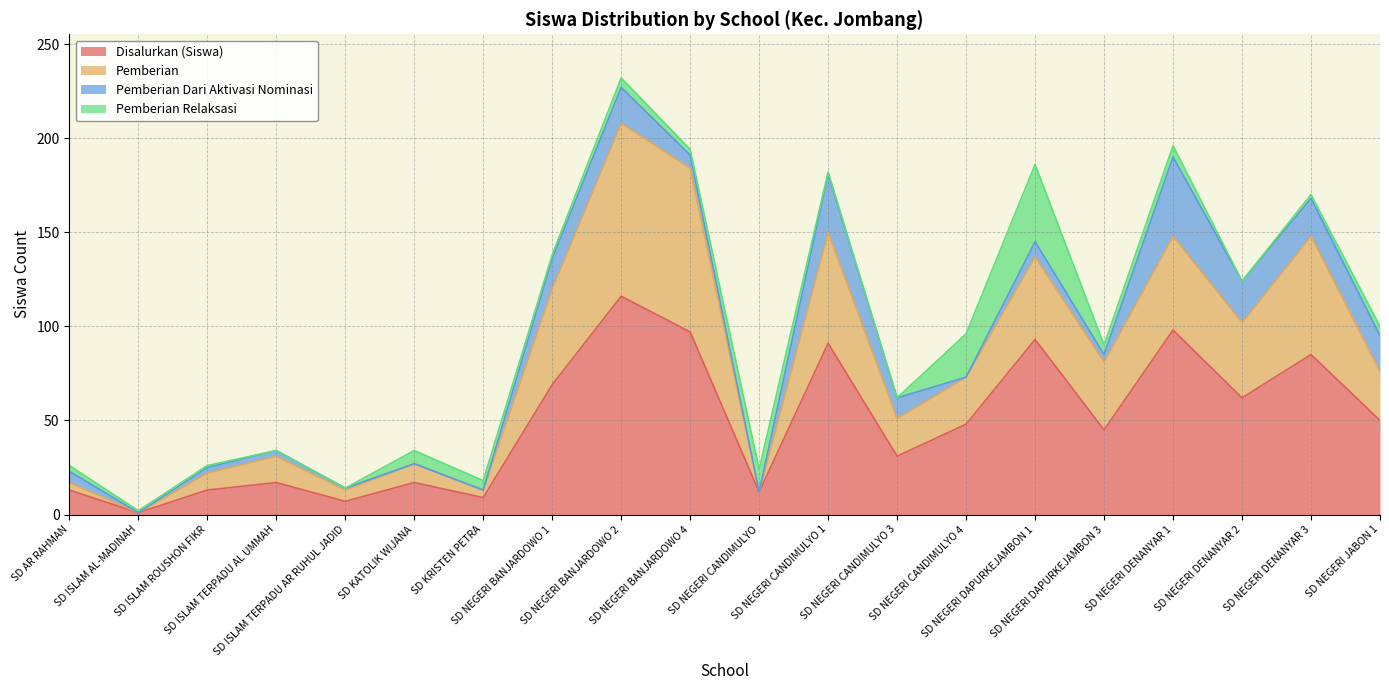

At which label is Disalurkan (Siswa) closest to 58?

SD NEGERI DENANYAR 2